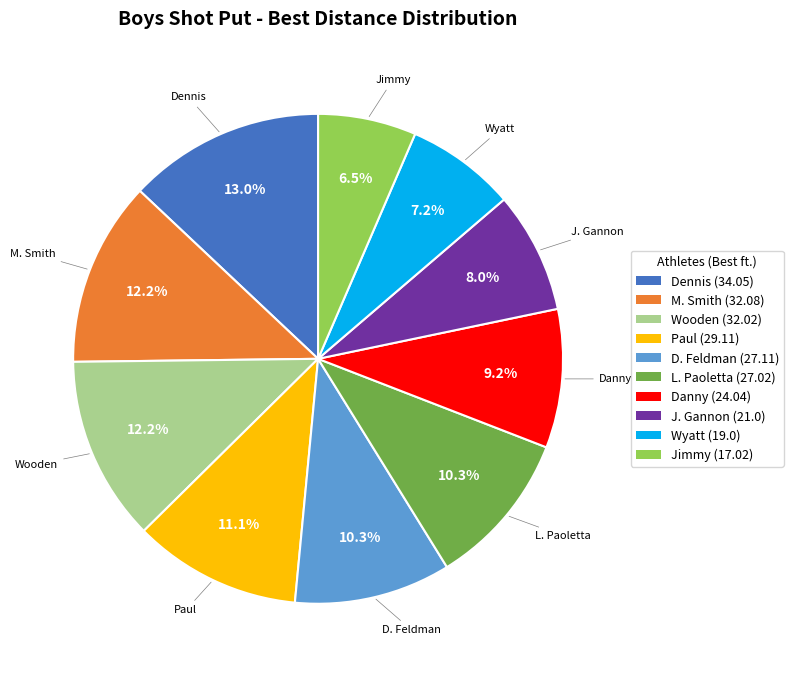

Count the number of slices in the pie.

10